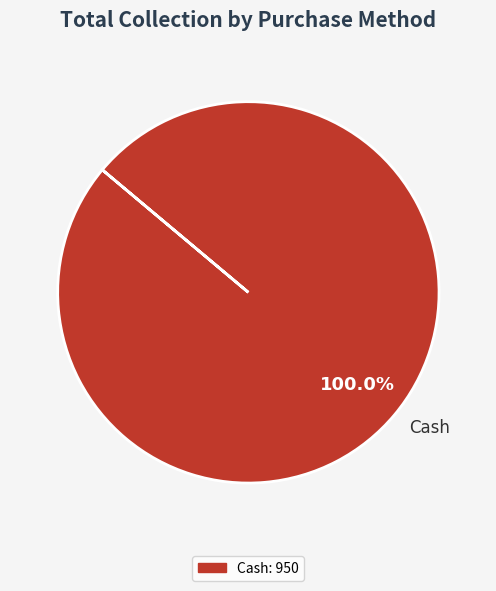

To the nearest percent, what percentage of the pie is Cash?

100%